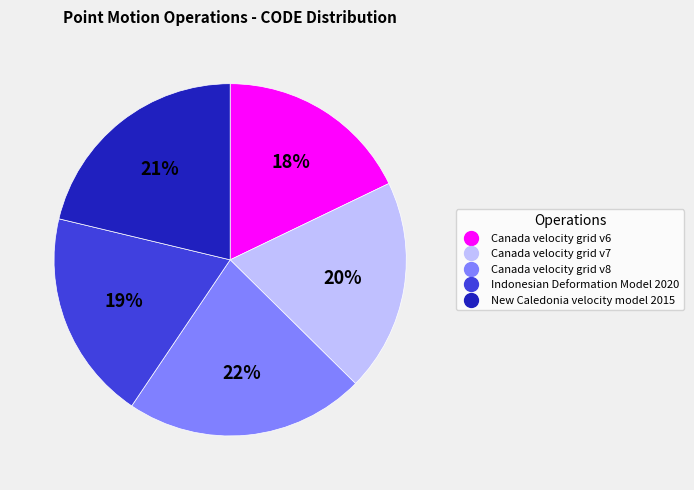

How many slices are in this pie chart?

5